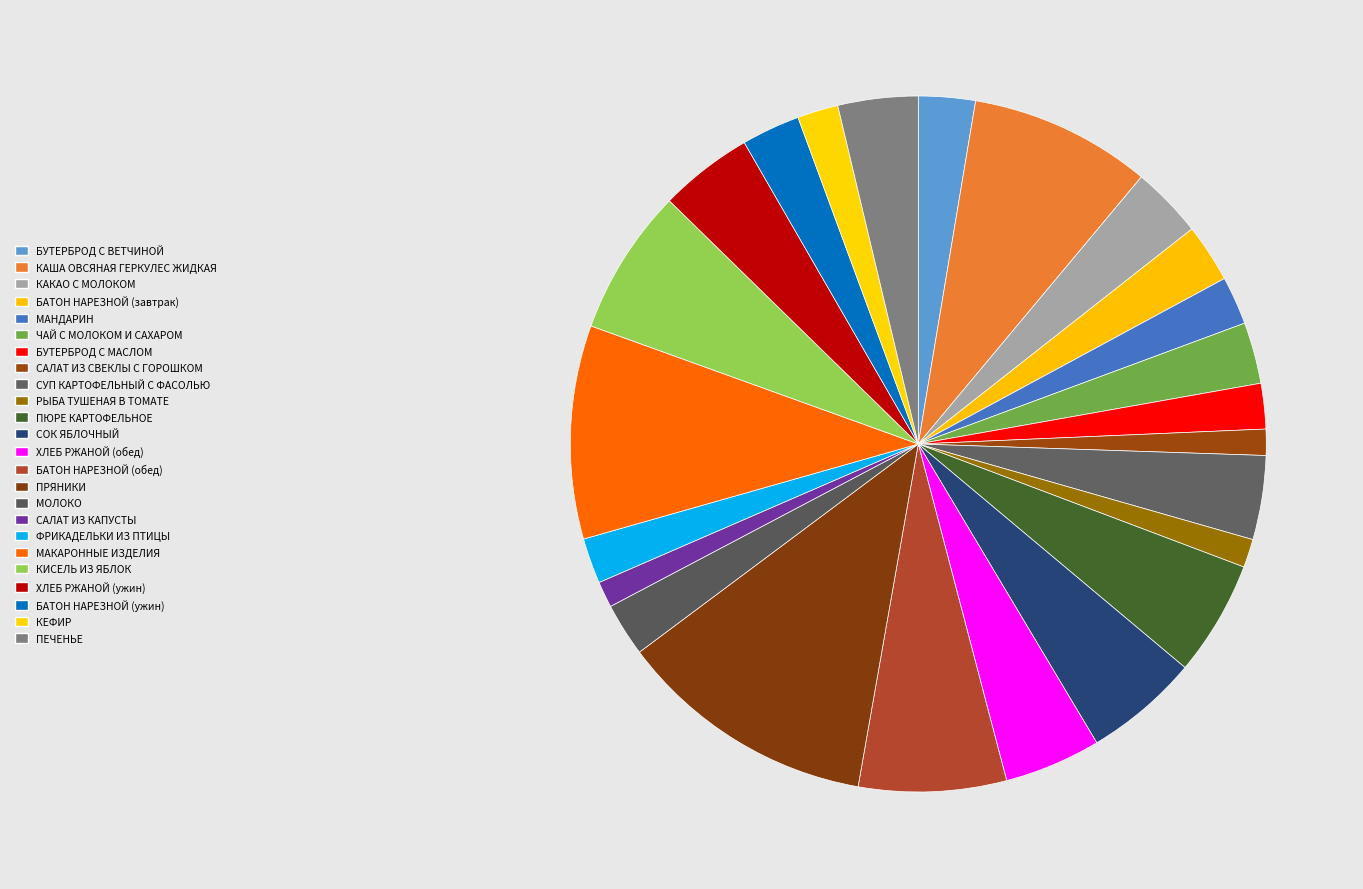

How many segments does this pie chart have?

24